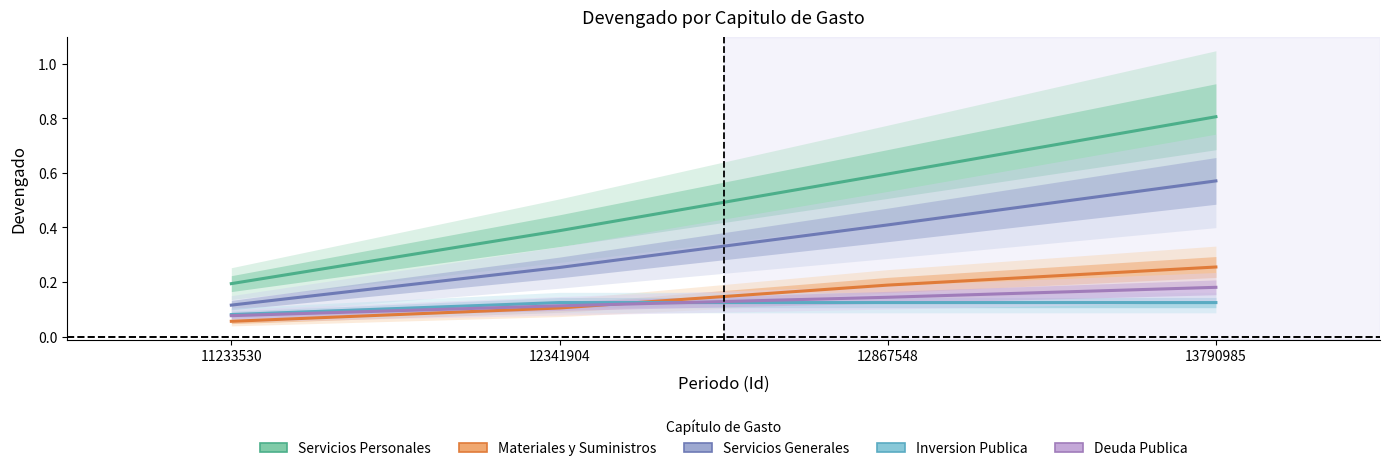

How many lines are shown in the chart?

5